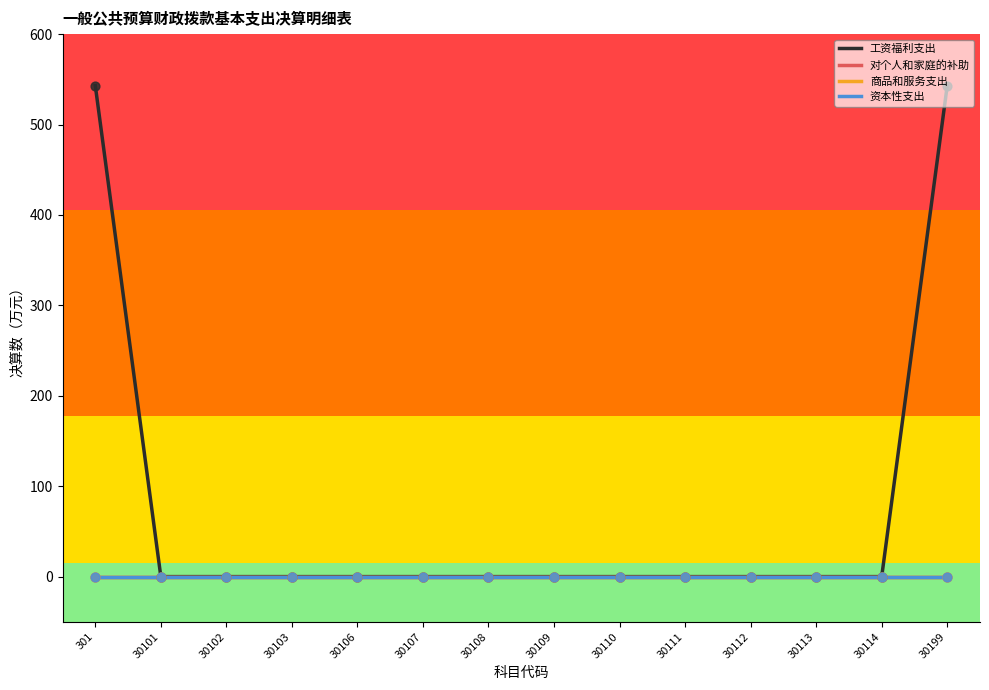

Does the chart have visible grid lines?

No